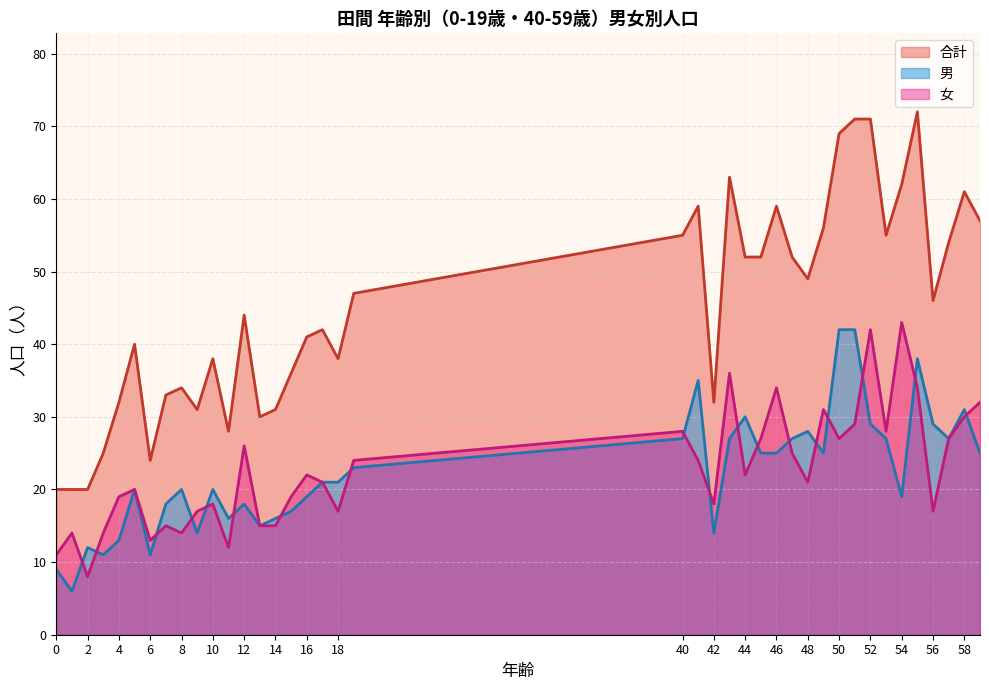

Is the value of 合計 at 8 greater than the value of 女 at 16?

Yes